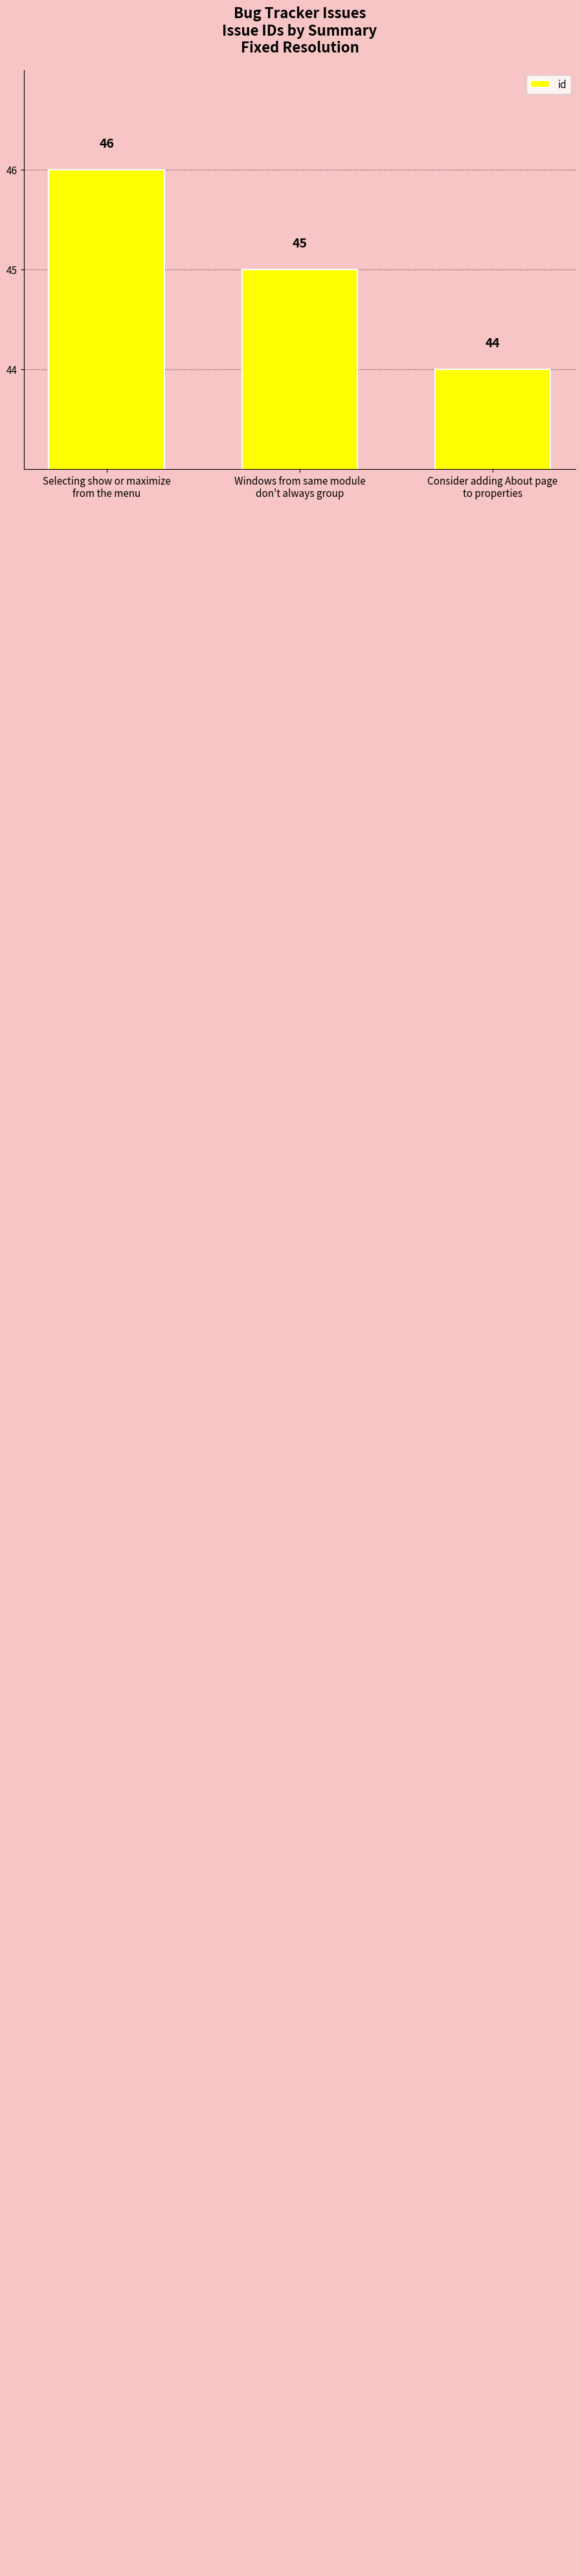

The value at Windows from same module
don't always group is 45. True or false?

True